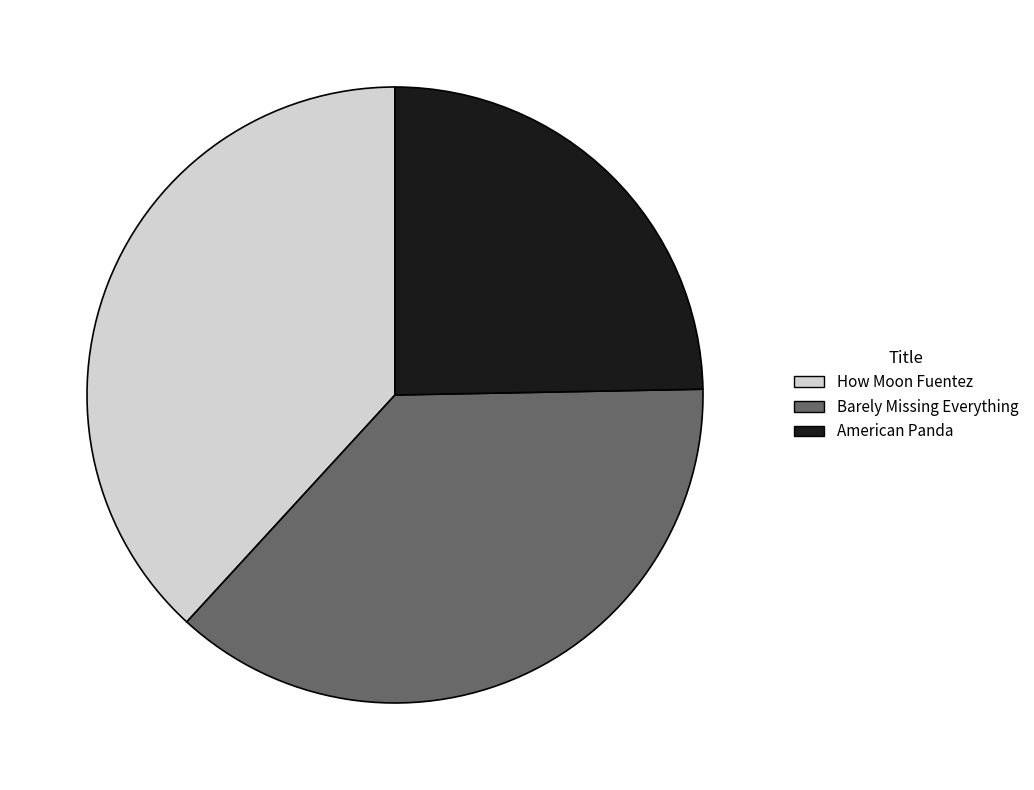

Rank the categories by value from highest to lowest.

How Moon Fuentez, Barely Missing Everything, American Panda